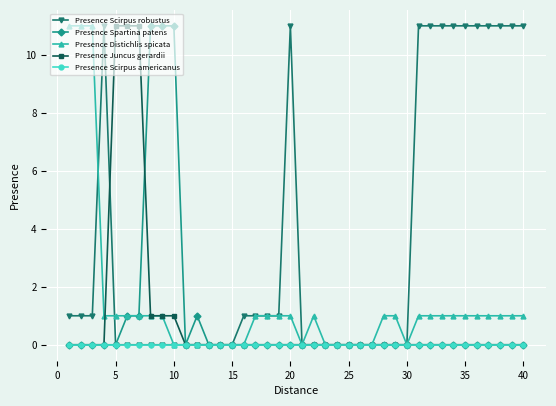

What is the greatest value displayed?

11